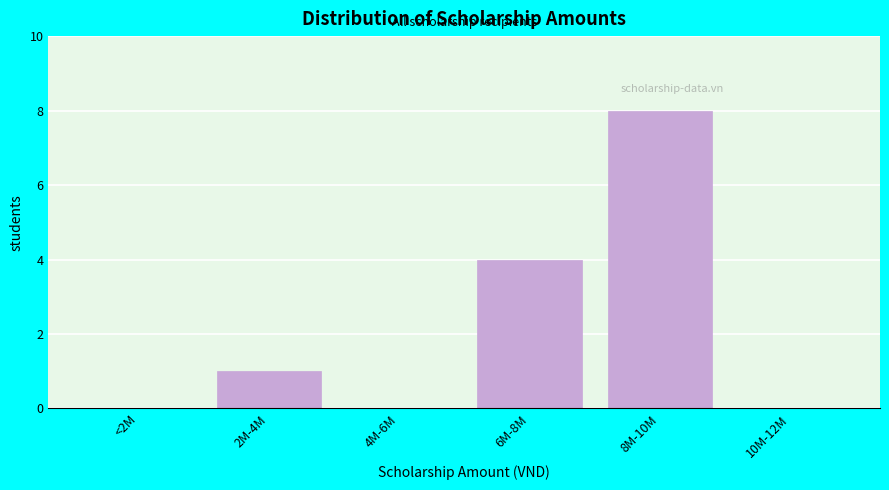

Reading left to right, extract all data points from this chart.

<2M=0	2M-4M=1	4M-6M=0	6M-8M=4	8M-10M=8	10M-12M=0